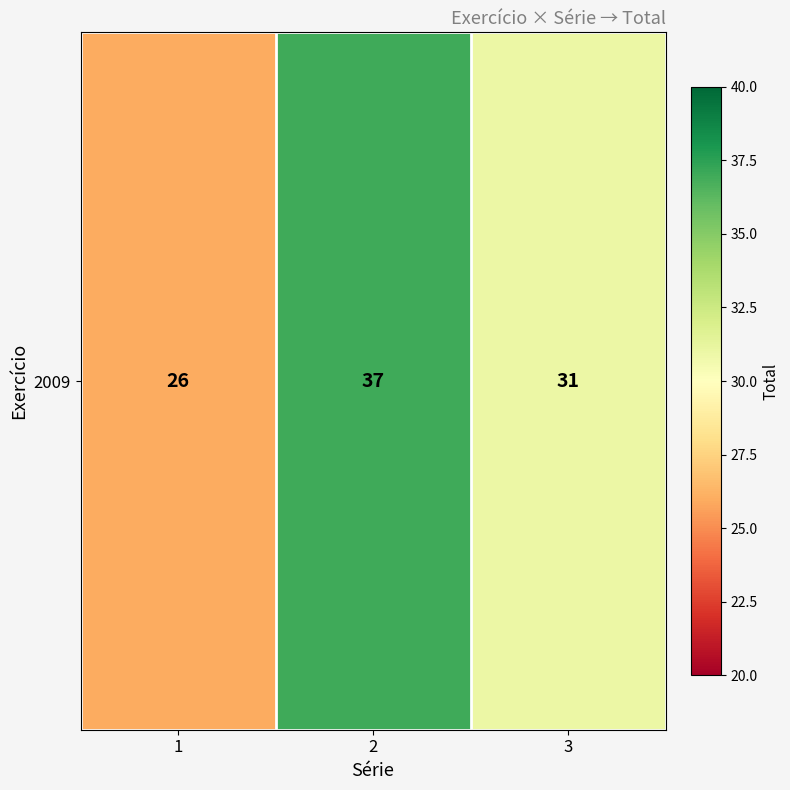

True or false: the data shows 20 at 3.

False